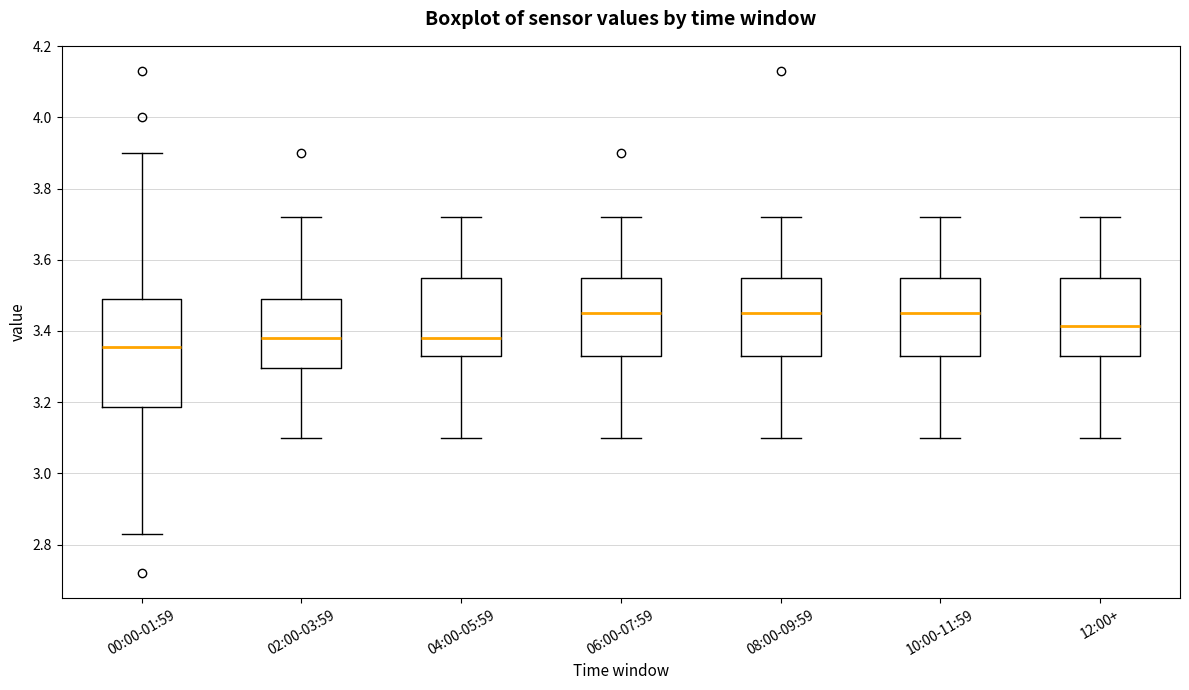

Reading left to right, transcribe this box plot: for each box, give where its median line is, the range the box spans, and where its two whiskers end, as read against the y-axis. The values are not printed on the chart, so give them approximately, as read against the axis.

00:00-01:59: median 3.36, box 3.18 to 3.50, whiskers 2.84 to 3.90
02:00-03:59: median 3.38, box 3.30 to 3.50, whiskers 3.10 to 3.72
04:00-05:59: median 3.38, box 3.34 to 3.56, whiskers 3.10 to 3.72
06:00-07:59: median 3.46, box 3.34 to 3.56, whiskers 3.10 to 3.72
08:00-09:59: median 3.46, box 3.34 to 3.56, whiskers 3.10 to 3.72
10:00-11:59: median 3.46, box 3.34 to 3.56, whiskers 3.10 to 3.72
12:00+: median 3.42, box 3.34 to 3.56, whiskers 3.10 to 3.72